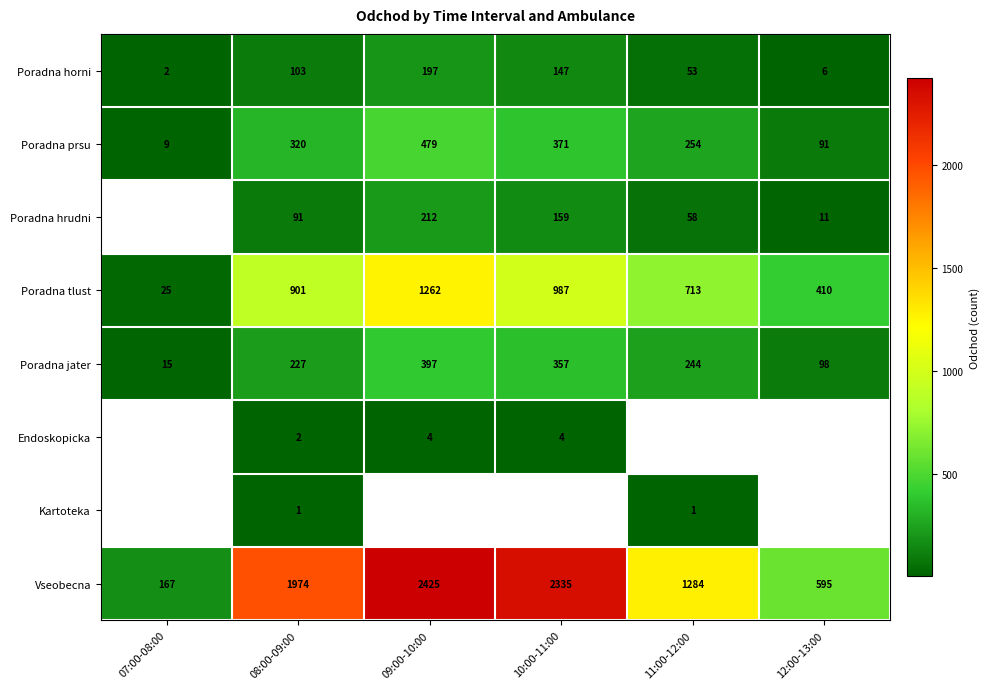

What is the greatest value displayed?

2425.0